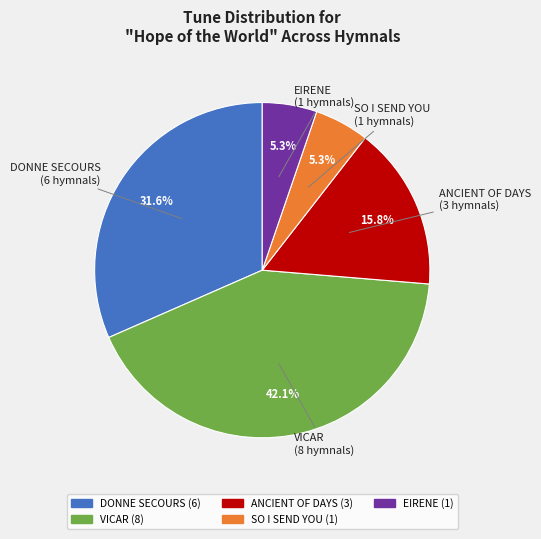

Is there any slice that represents more than half of the pie?

No